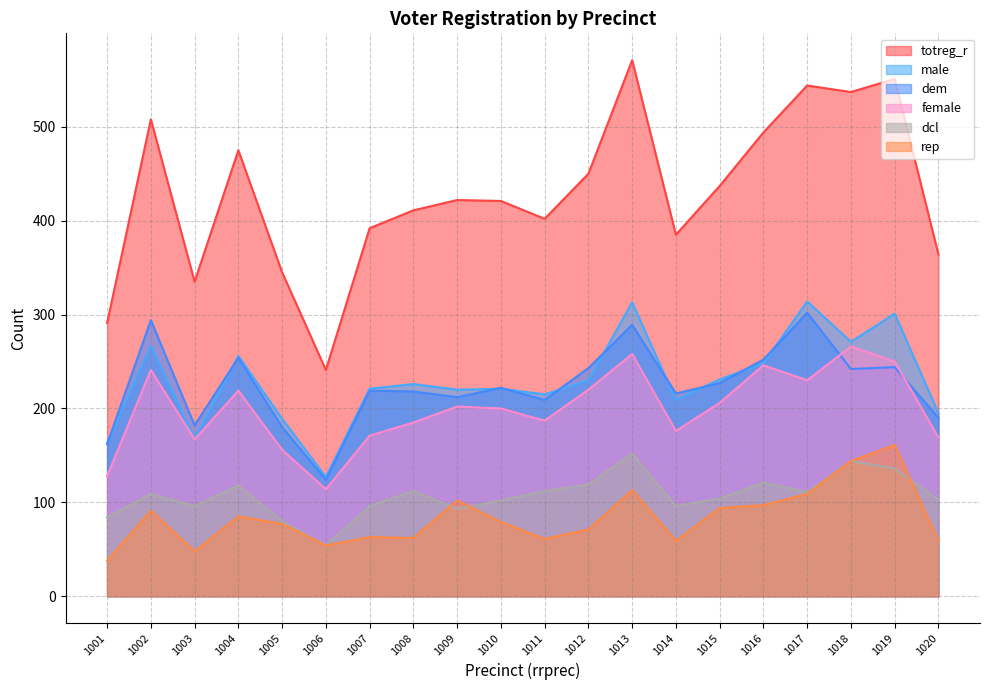

In totreg_r, how many points are lower than both neighbors (excluding endpoints)?

5